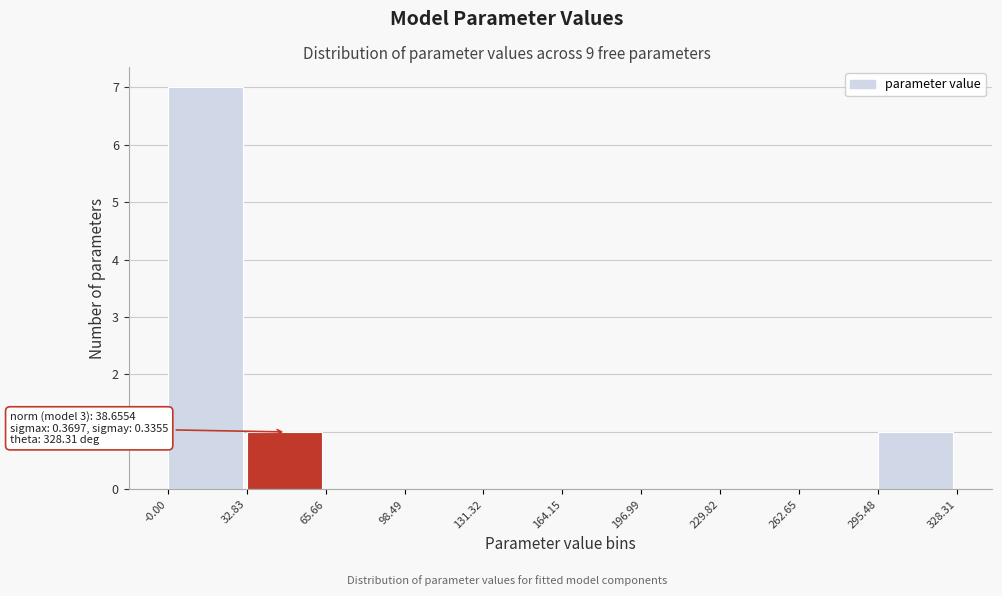

Over which range of the x-axis is the bar tallest?

-0.00 to 32.83